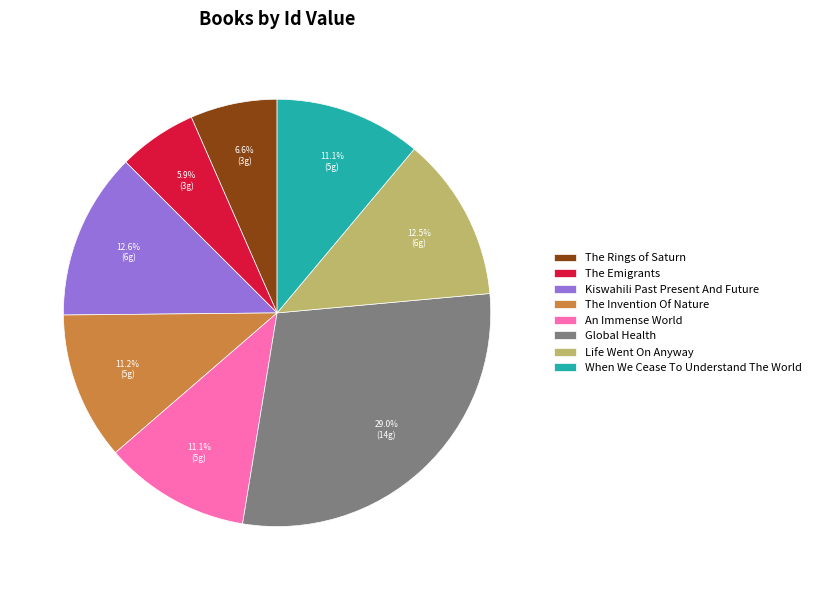

Does An Immense World account for over 50% of the chart?

No